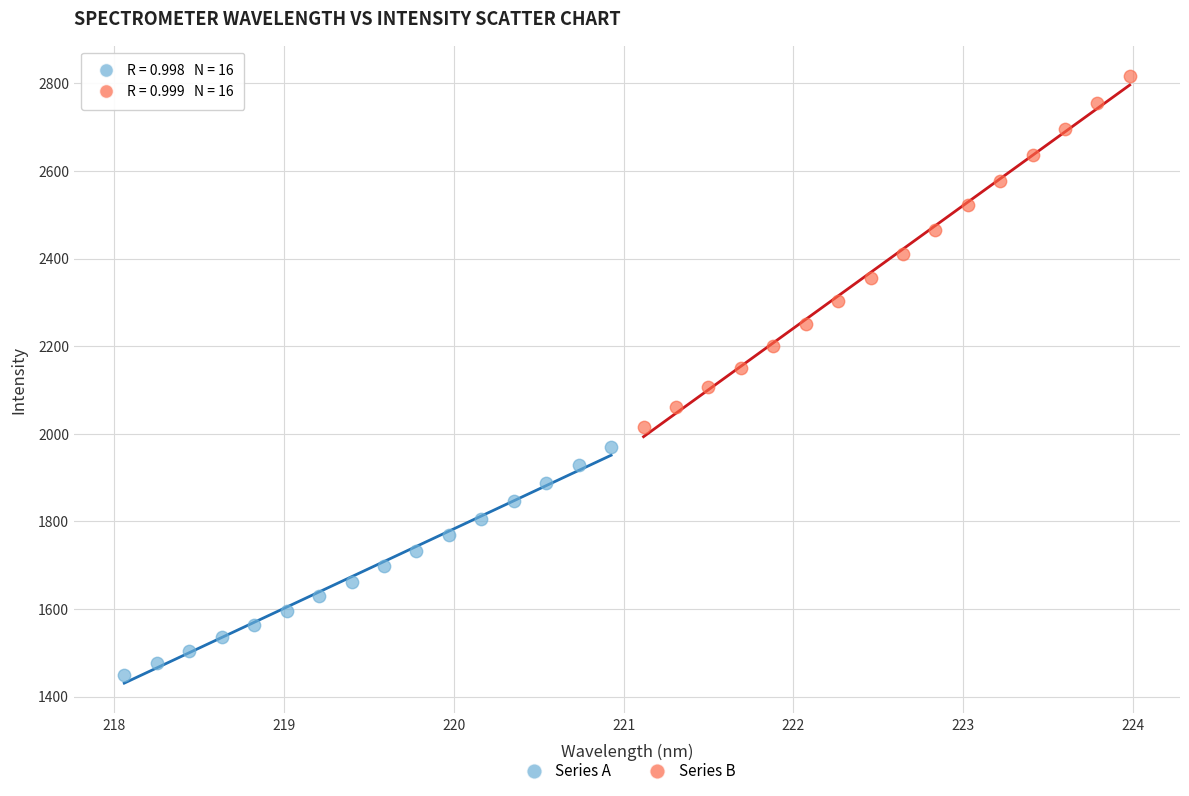

Which series contains the lowest Y value?

Series A